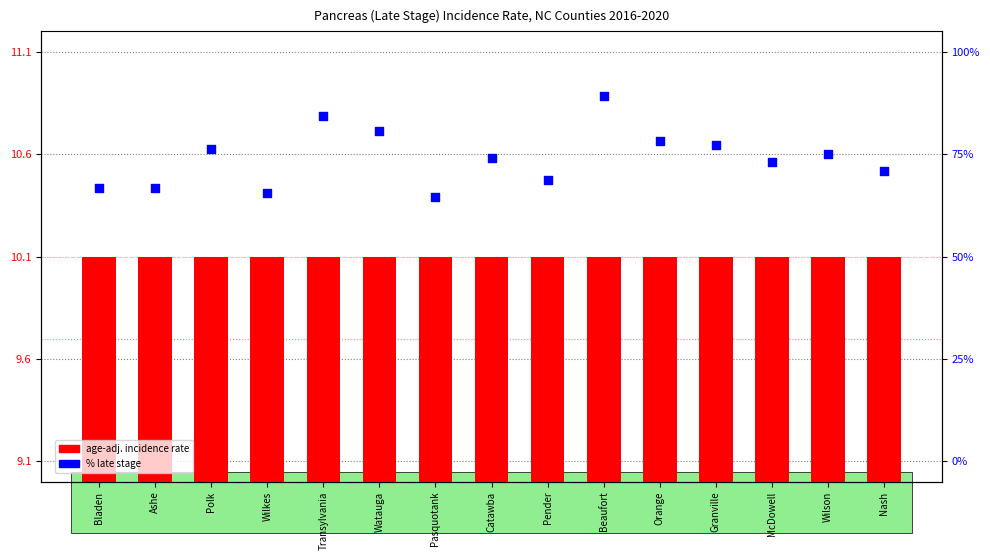

Is the value of incidence rate deviation at Granville greater than the value of percent late stage at Pasquotank?

No